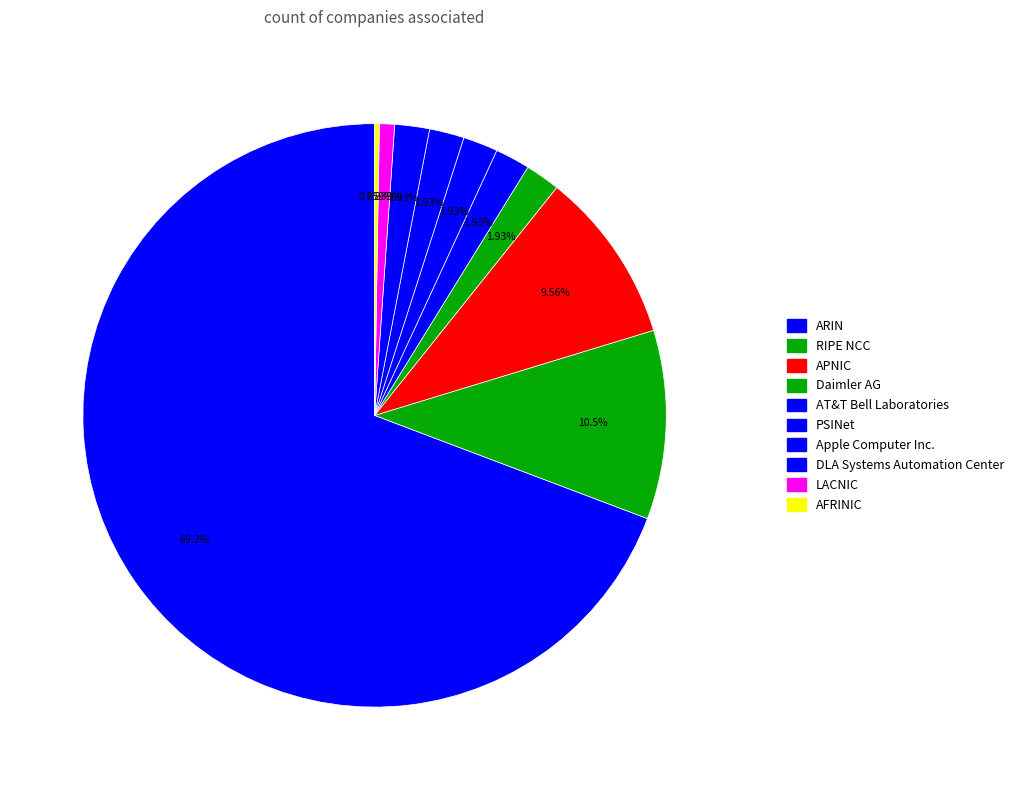

Rank the categories by value from highest to lowest.

ARIN, RIPE NCC, APNIC, Daimler AG, AT&T Bell Laboratories, PSINet, Apple Computer Inc., DLA Systems Automation Center, LACNIC, AFRINIC